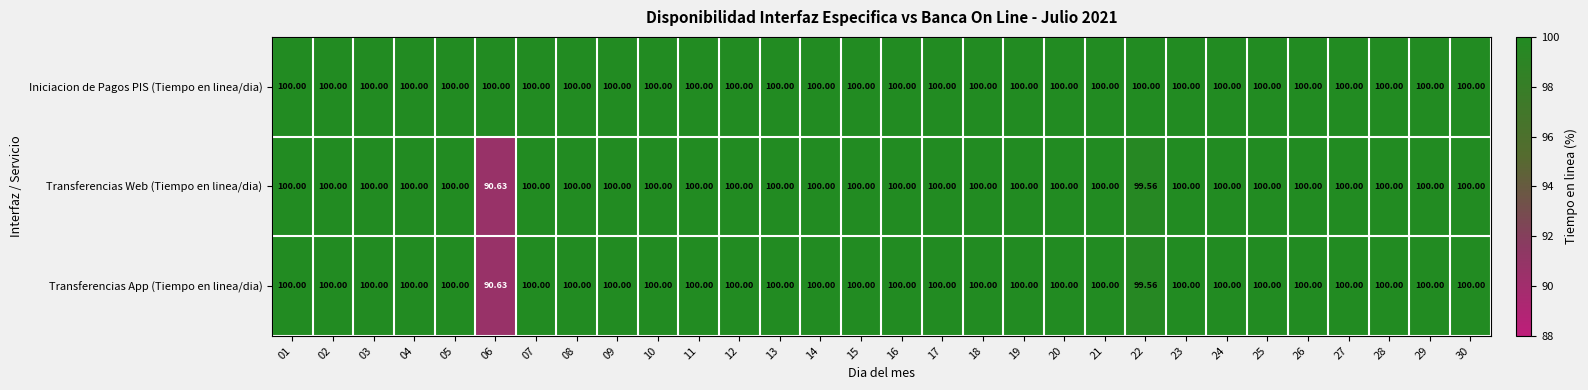

Which series has the largest total across all categories?

Iniciacion de Pagos PIS (Tiempo en linea/dia)